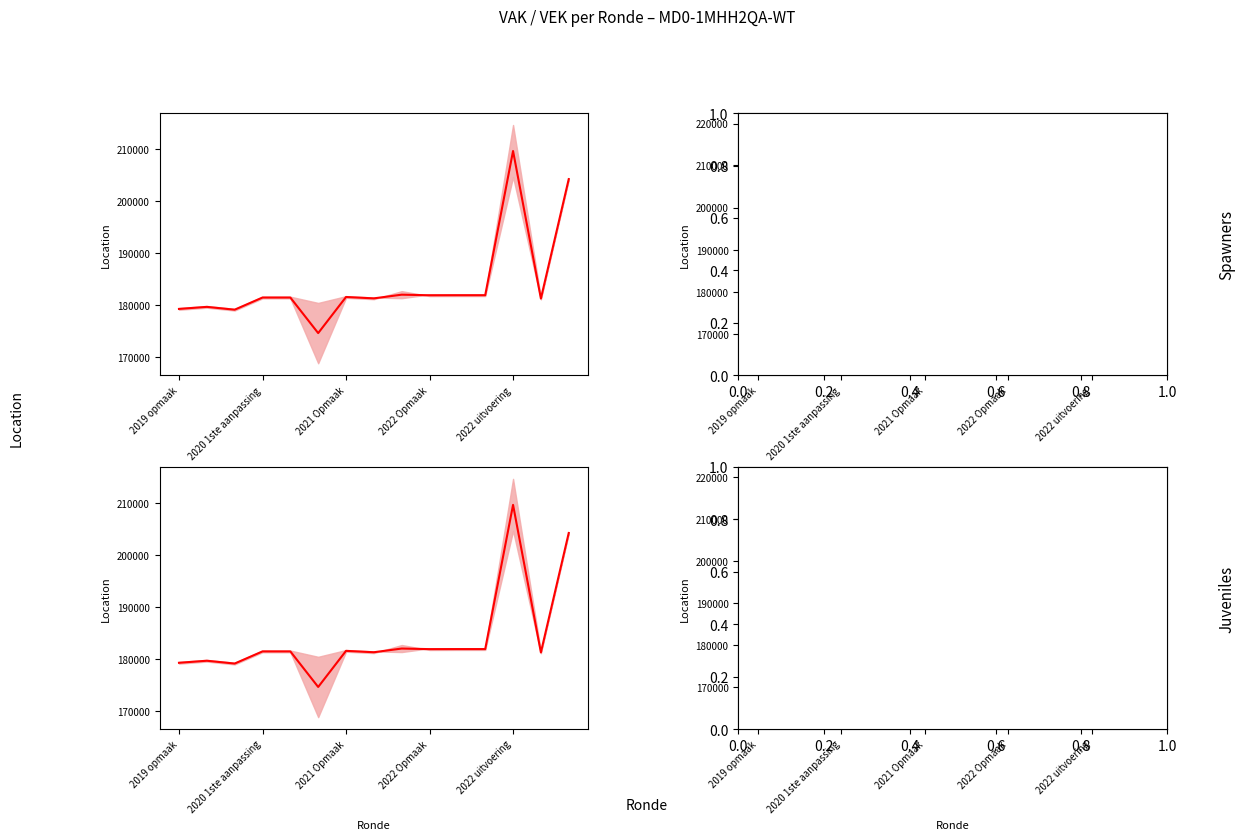

Where is the data nearest to the value 192078?

8